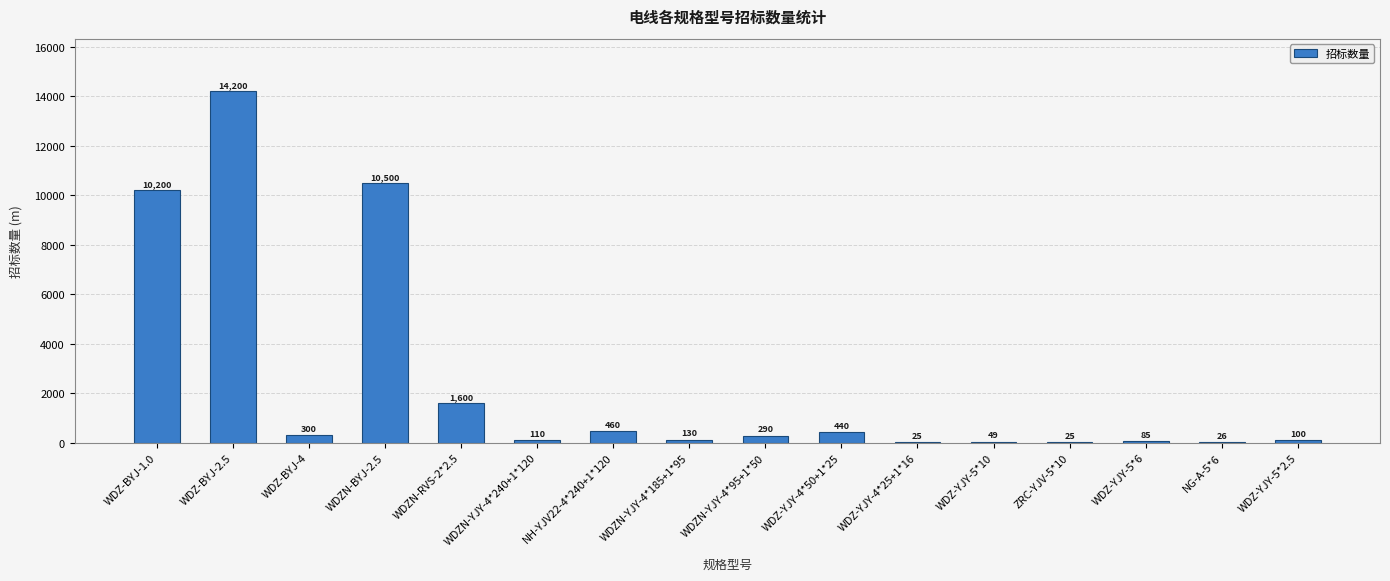

How many series are shown in this chart?

1